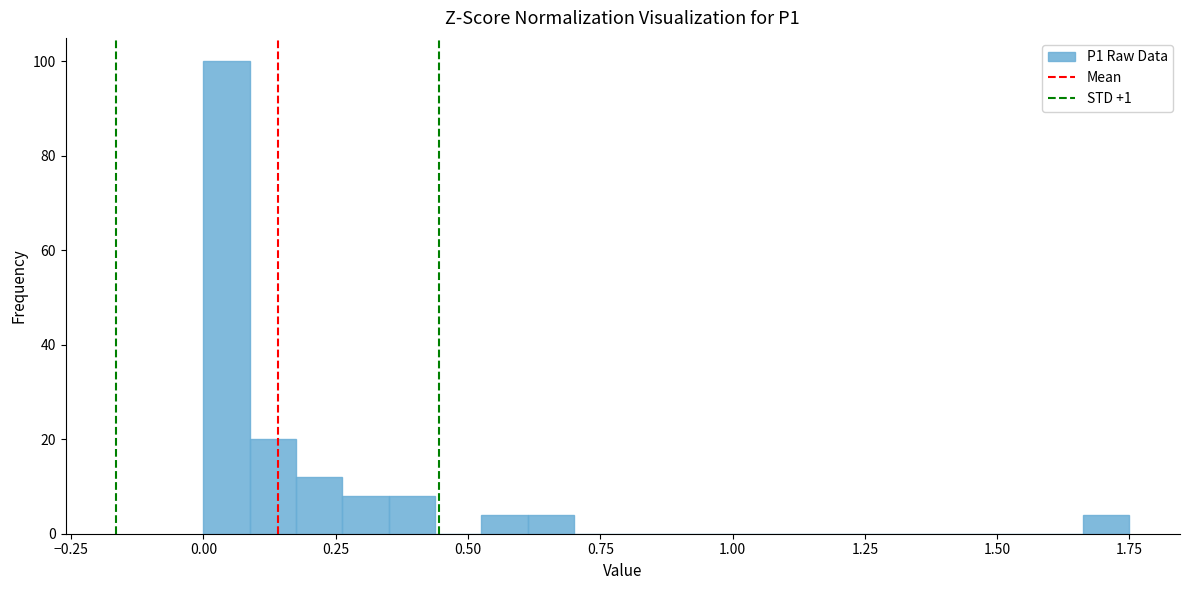

Read against the x-axis, roughly where is the centre of the tallest bar?

0.05